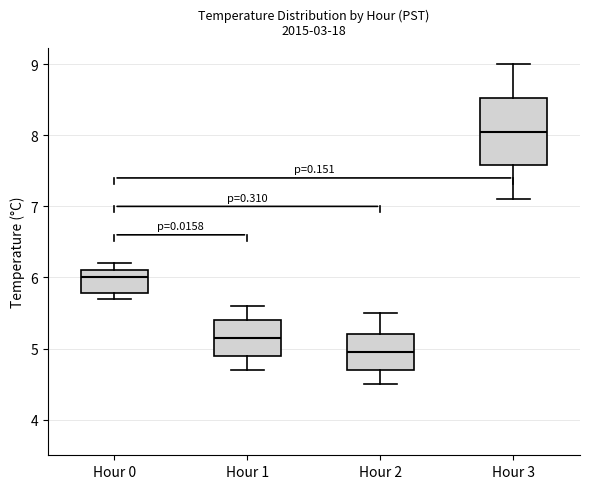

Reading left to right, read every box against the y-axis: the position of its median line, the range the box covers, and the ends of its whiskers. The values are not printed on the chart, so give them approximately, as read against the axis.

Hour 0: median 6.0, box 5.8 to 6.1, whiskers 5.7 to 6.2
Hour 1: median 5.2, box 4.9 to 5.4, whiskers 4.7 to 5.6
Hour 2: median 5.0, box 4.7 to 5.2, whiskers 4.5 to 5.5
Hour 3: median 8.1, box 7.6 to 8.5, whiskers 7.1 to 9.0